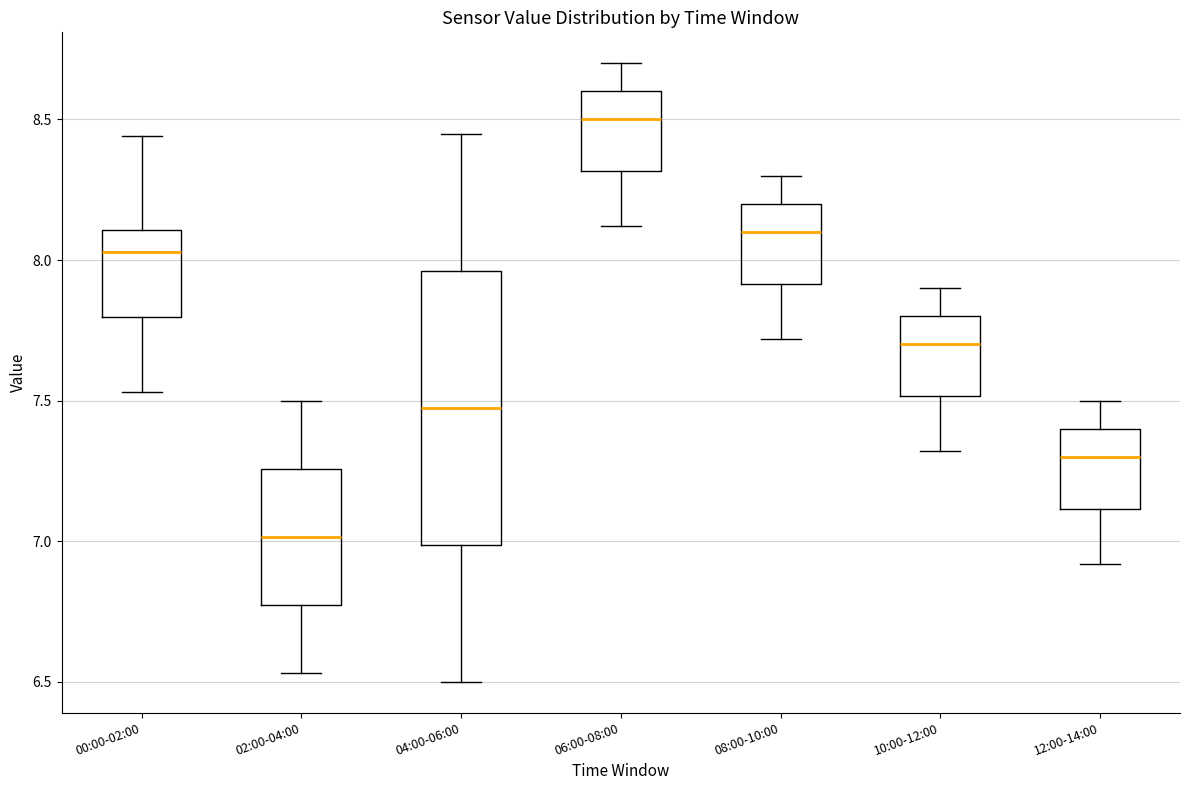

Reading left to right, transcribe this box plot: for each box, give where its median line is, the range the box spans, and where its two whiskers end, as read against the y-axis. The values are not printed on the chart, so give them approximately, as read against the axis.

00:00-02:00: median 8.05, box 7.80 to 8.10, whiskers 7.55 to 8.45
02:00-04:00: median 7.00, box 6.75 to 7.25, whiskers 6.55 to 7.50
04:00-06:00: median 7.50, box 7.00 to 7.95, whiskers 6.50 to 8.45
06:00-08:00: median 8.50, box 8.30 to 8.60, whiskers 8.10 to 8.70
08:00-10:00: median 8.10, box 7.90 to 8.20, whiskers 7.70 to 8.30
10:00-12:00: median 7.70, box 7.50 to 7.80, whiskers 7.30 to 7.90
12:00-14:00: median 7.30, box 7.10 to 7.40, whiskers 6.90 to 7.50